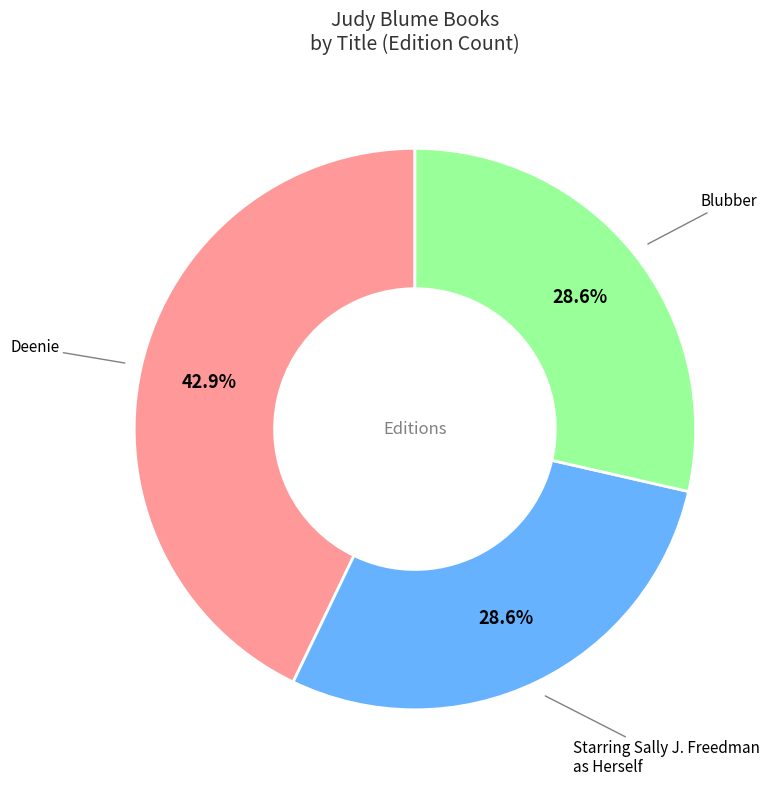

Does any single category account for the majority?

No